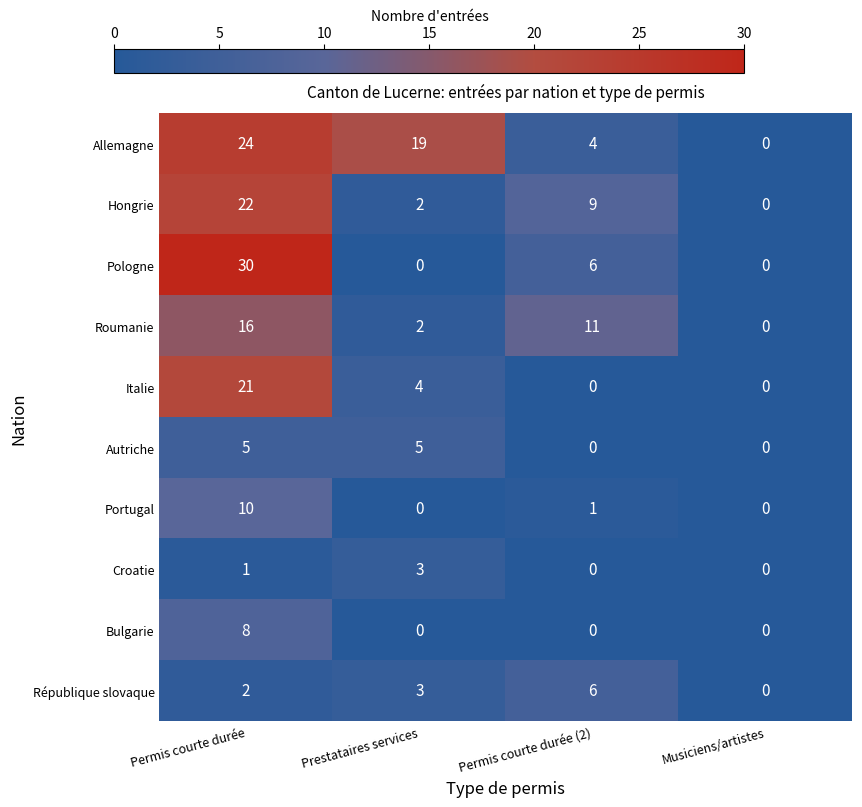

Which series has the largest range (max minus min)?

Pologne